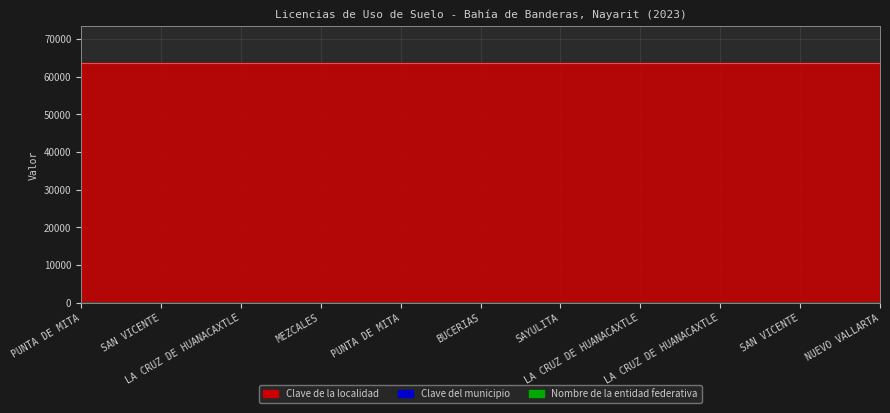

Reading left to right, list all the values displayed in this chart.

Nombre de la entidad federativa: PUNTA DE MITA=18	SAN VICENTE=18	LA CRUZ DE HUANACAXTLE=18	MEZCALES=18	PUNTA DE MITA=18	BUCERIAS=18	SAYULITA=18	LA CRUZ DE HUANACAXTLE=18	LA CRUZ DE HUANACAXTLE=18	SAN VICENTE=18	NUEVO VALLARTA=18
Clave del municipio: PUNTA DE MITA=20	SAN VICENTE=20	LA CRUZ DE HUANACAXTLE=20	MEZCALES=20	PUNTA DE MITA=20	BUCERIAS=20	SAYULITA=20	LA CRUZ DE HUANACAXTLE=20	LA CRUZ DE HUANACAXTLE=20	SAN VICENTE=20	NUEVO VALLARTA=20
Clave de la localidad: PUNTA DE MITA=63734	SAN VICENTE=63738	LA CRUZ DE HUANACAXTLE=63735	MEZCALES=63735	PUNTA DE MITA=63734	BUCERIAS=63732	SAYULITA=63734	LA CRUZ DE HUANACAXTLE=63734	LA CRUZ DE HUANACAXTLE=63734	SAN VICENTE=63737	NUEVO VALLARTA=63735